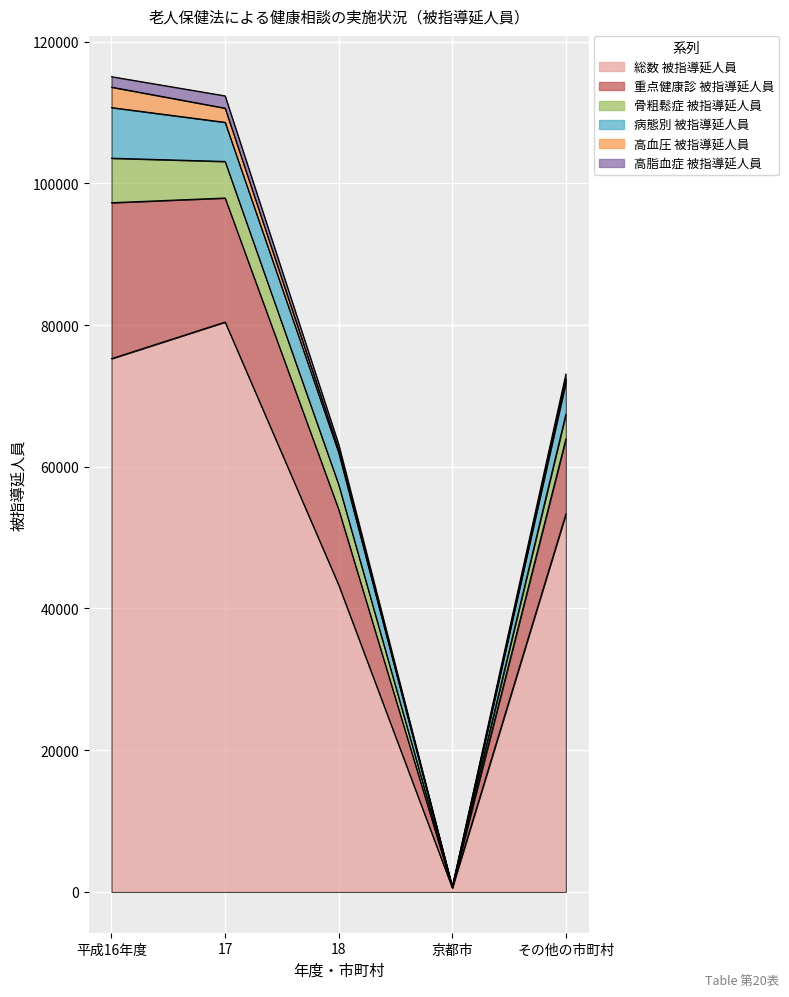

True or false: 病態別_被指導延人員 has a value of 7222 at 18.

False